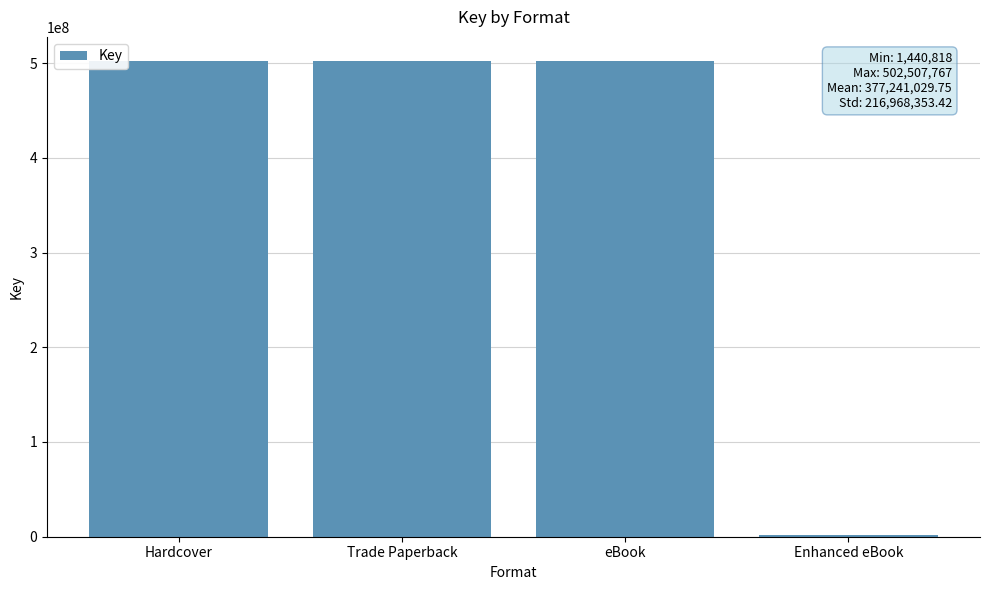

What is the sum of all values?

1508964119